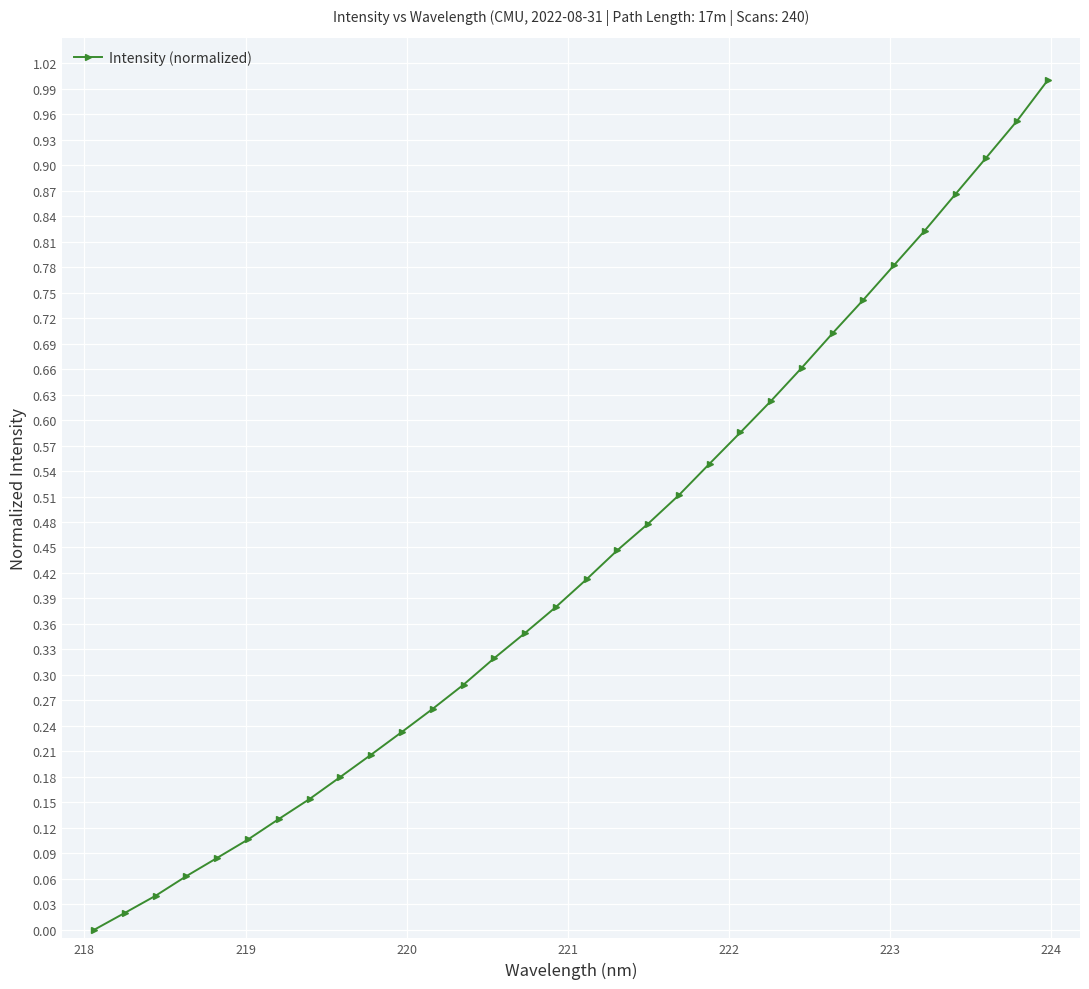

Count the number of categories in the chart.

32